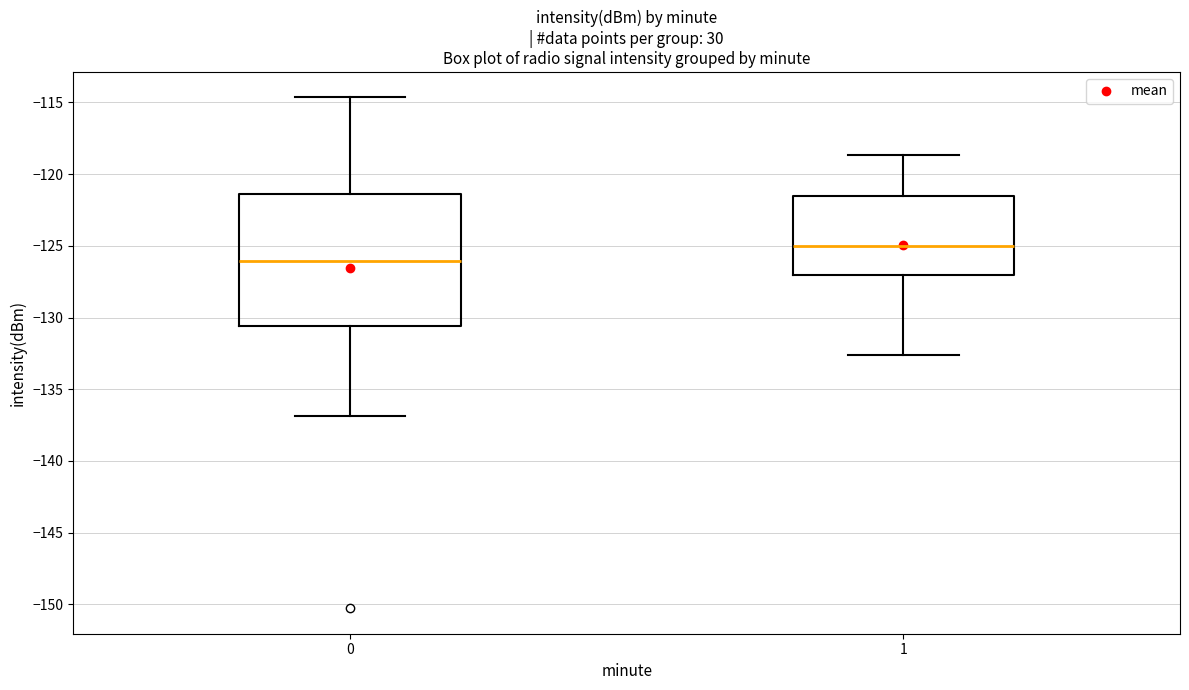

Which box has the lowest median line?

0